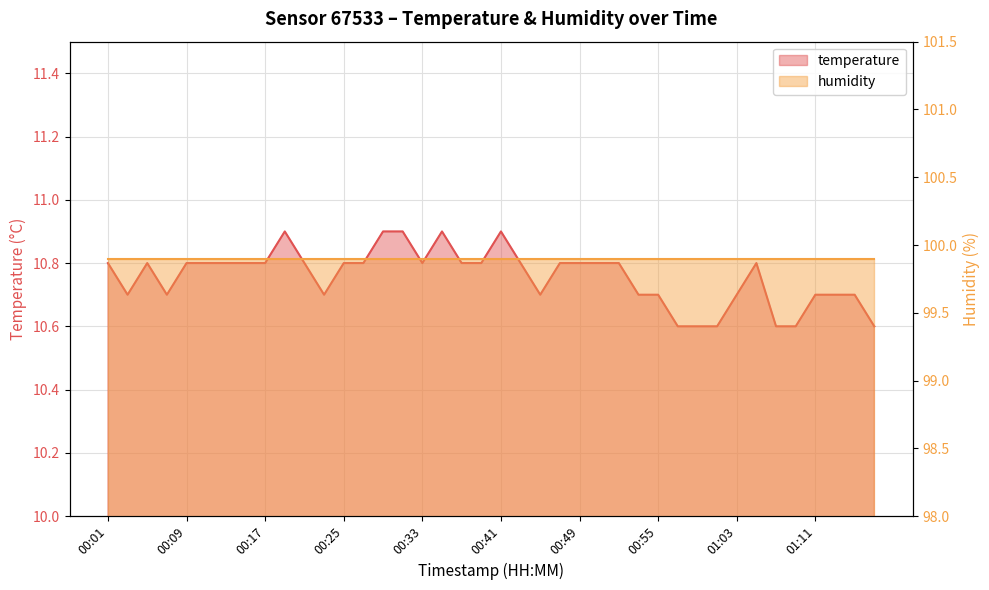

The value at 00:27 is 10.8. True or false?

True